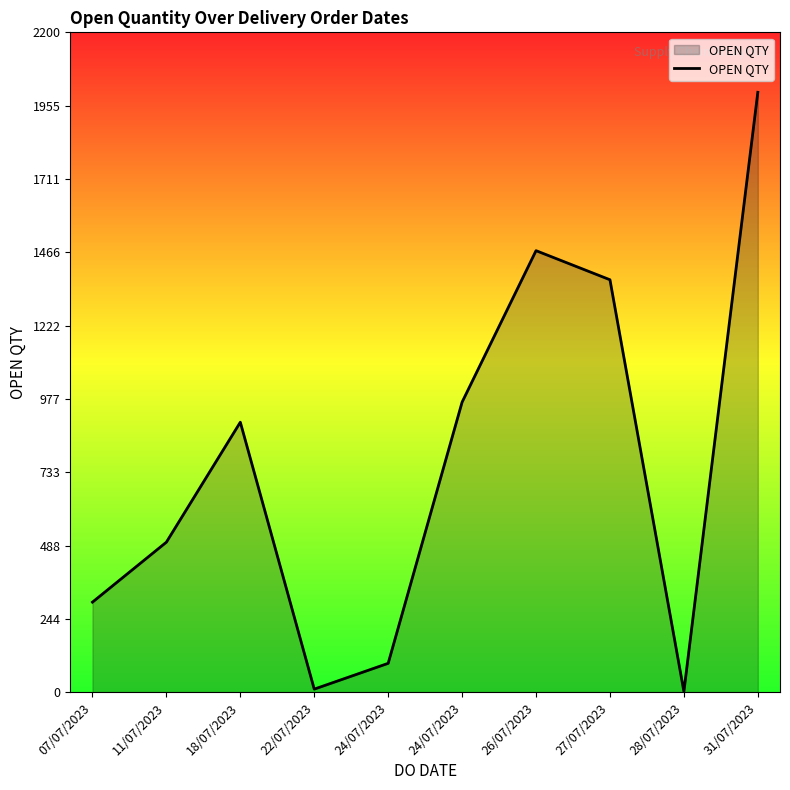

What is the label of the 7th point from the right?

22/07/2023